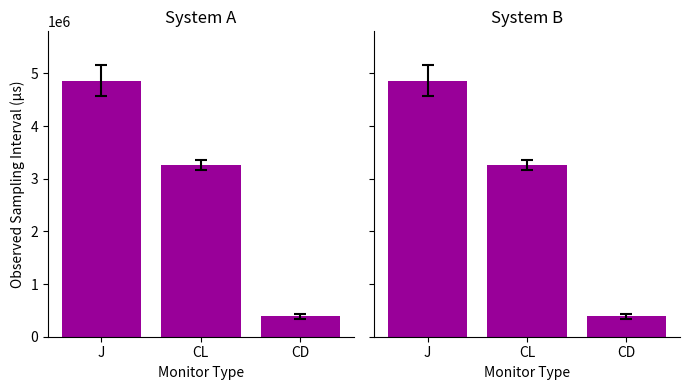

Rank the categories by value from lowest to highest.

CD, CL, J